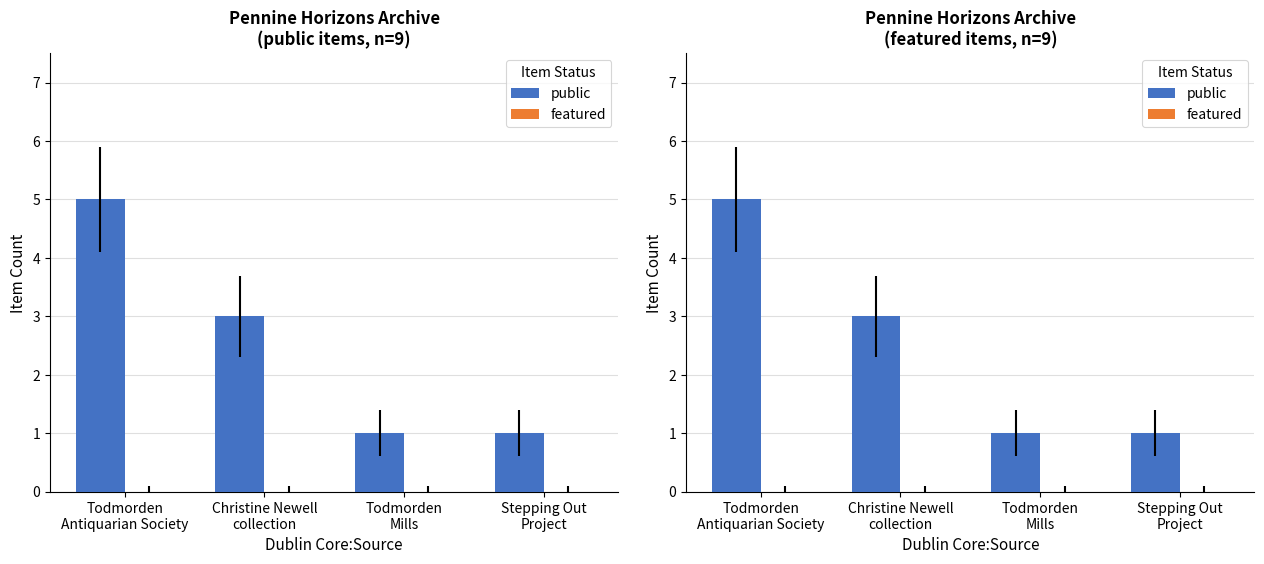

The value of featured at Christine Newell
collection is 0. True or false?

True